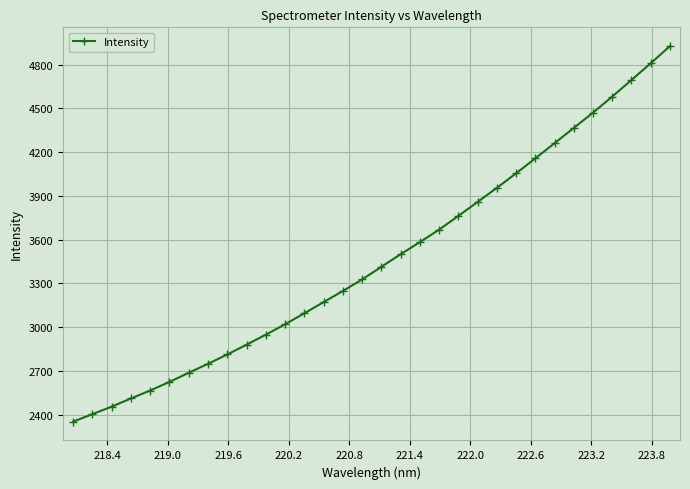

What is the smallest value displayed?

2351.8